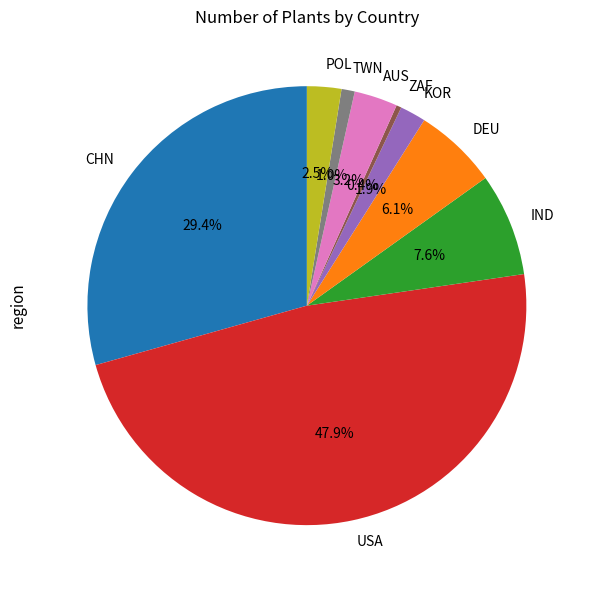

Count the number of slices in the pie.

9